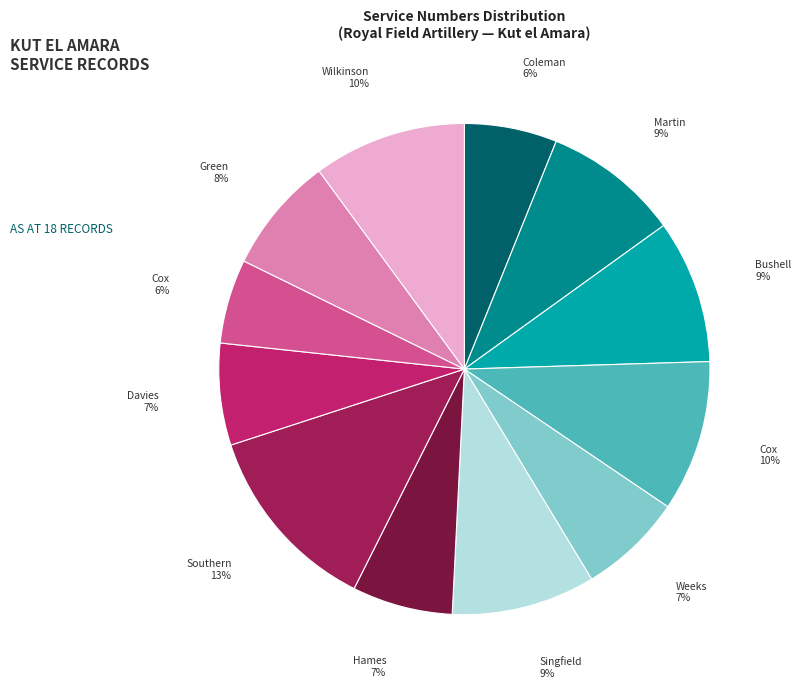

To the nearest percent, what is the average slice percentage?

8%